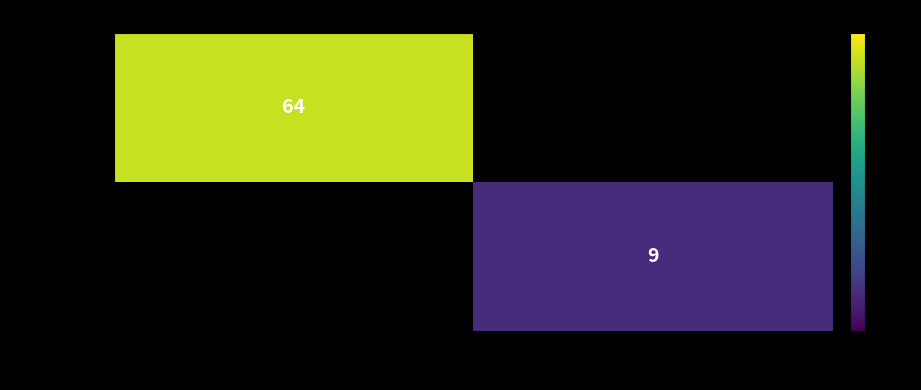

Which label corresponds to the largest value in the chart?

-1